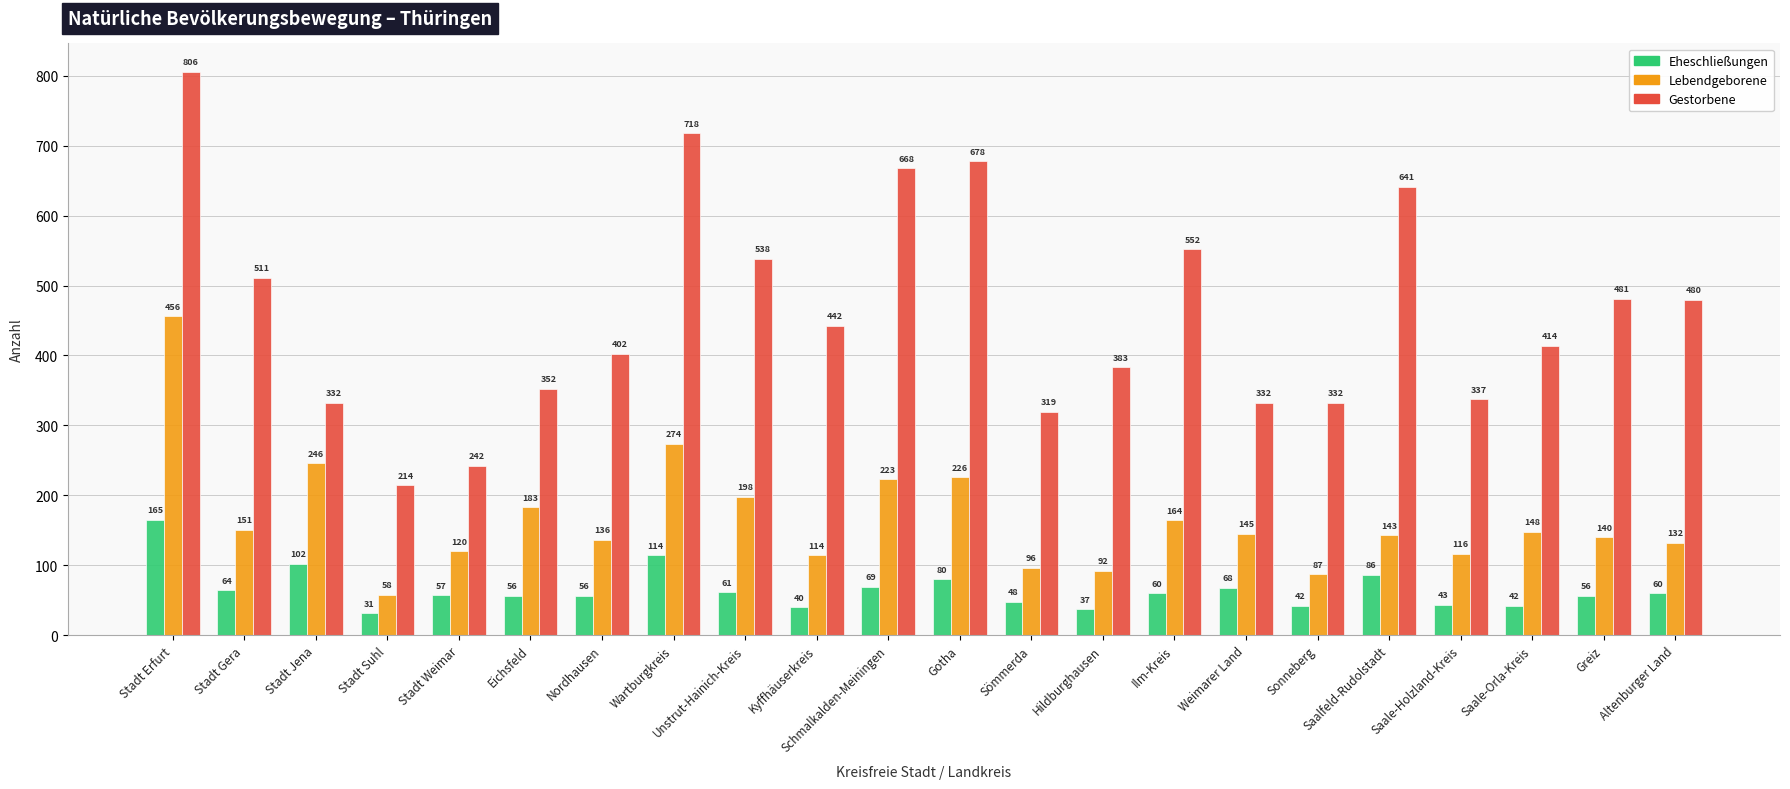

What is the difference between the highest and lowest values at Saale-Orla-Kreis?

372